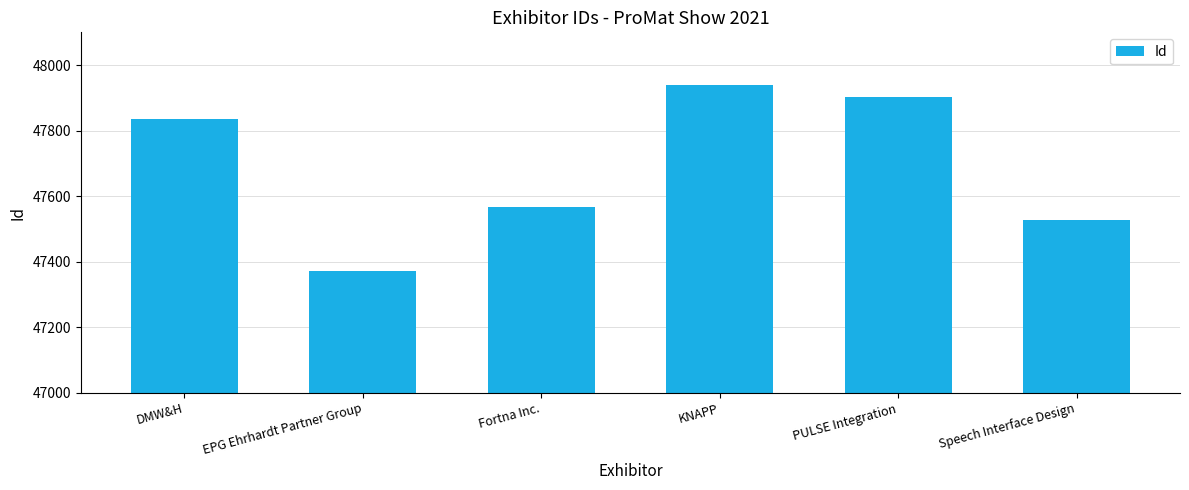

What is the minimum value shown in the chart?

47371